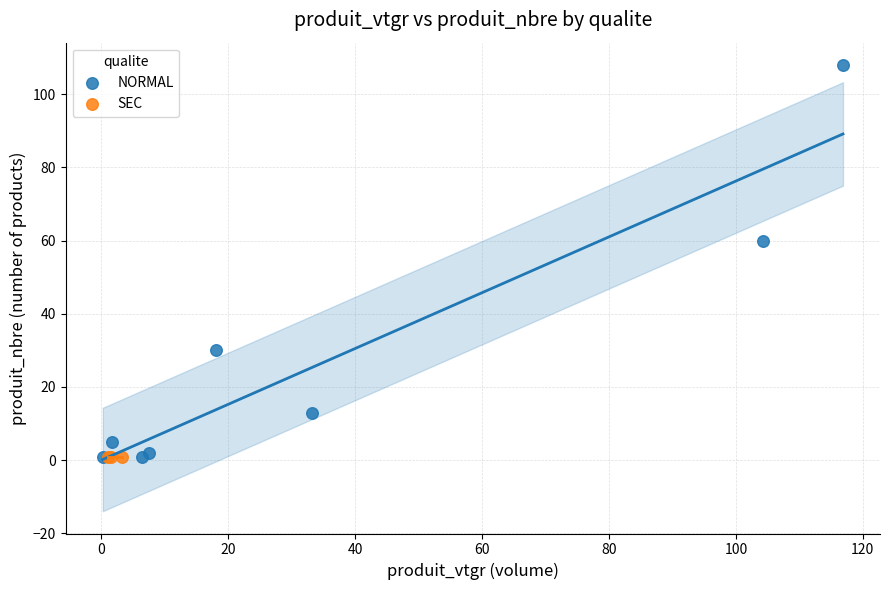

Which series reaches the maximum Y coordinate?

NORMAL